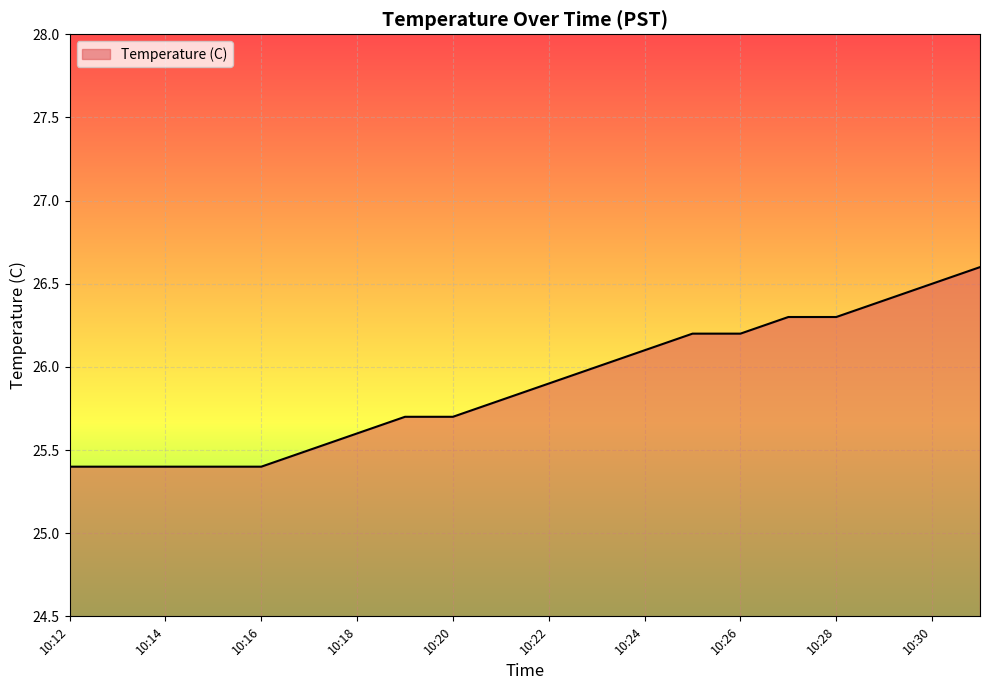

What is the greatest value displayed?

26.6